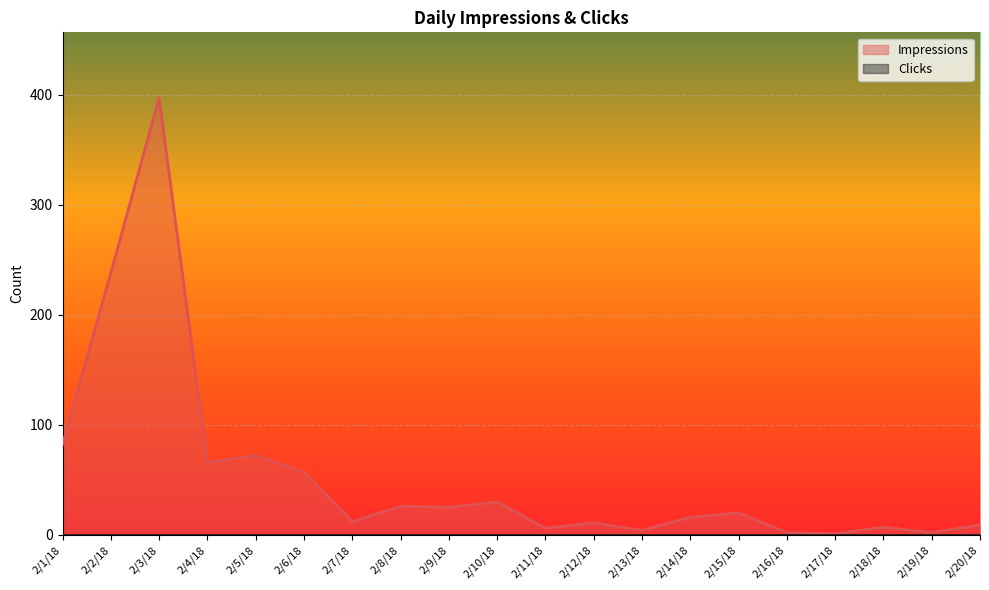

Reading left to right, transcribe all the data shown in this chart.

2/1/18=82	2/2/18=238	2/3/18=397	2/4/18=66	2/5/18=72	2/6/18=57	2/7/18=12	2/8/18=26	2/9/18=25	2/10/18=30	2/11/18=6	2/12/18=11	2/13/18=4	2/14/18=16	2/15/18=20	2/16/18=2	2/17/18=1	2/18/18=7	2/19/18=2	2/20/18=9